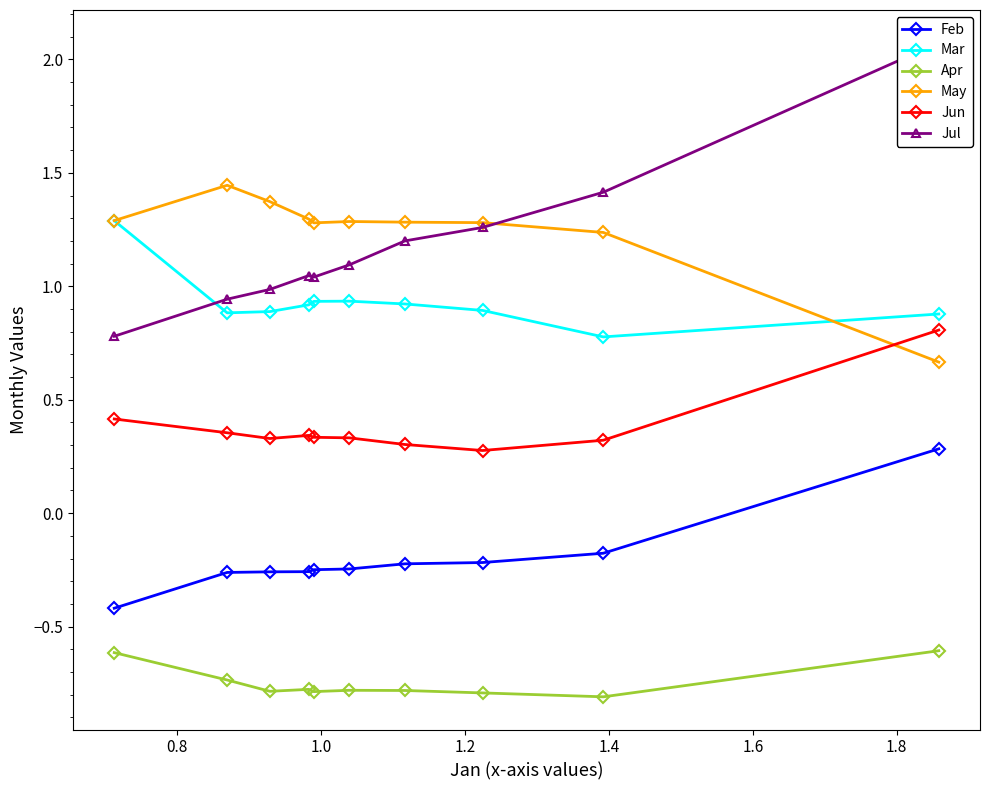

Does the chart have visible grid lines?

No